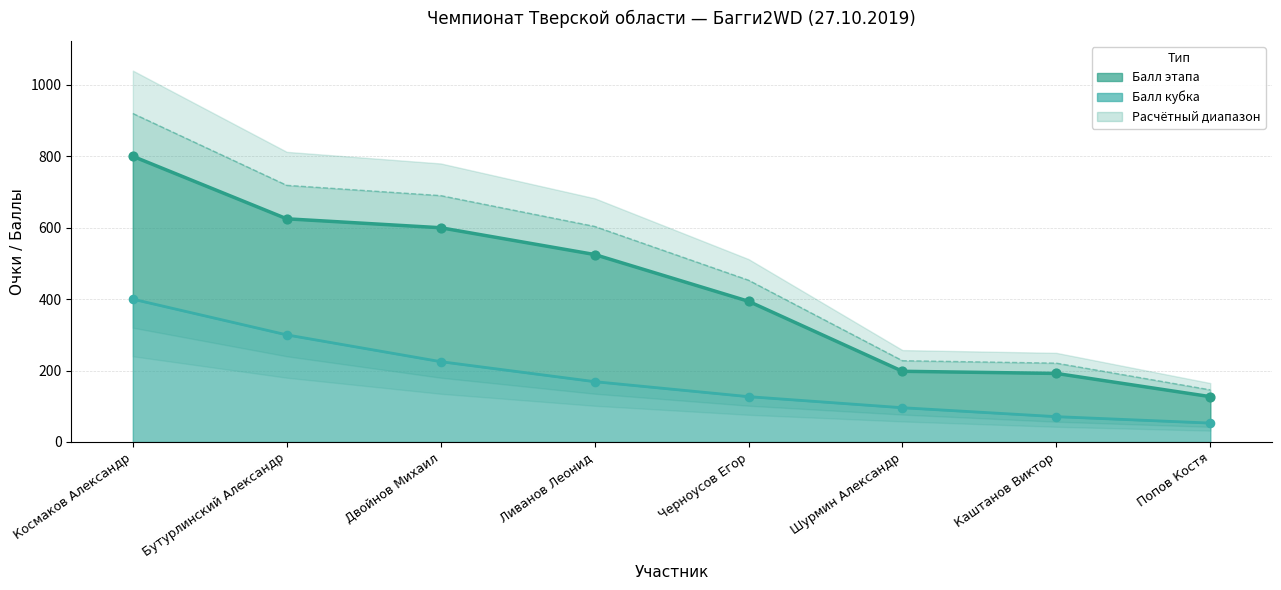

What are all the series names shown in the legend?

Балл этапа, Балл кубка, Верхняя оценка